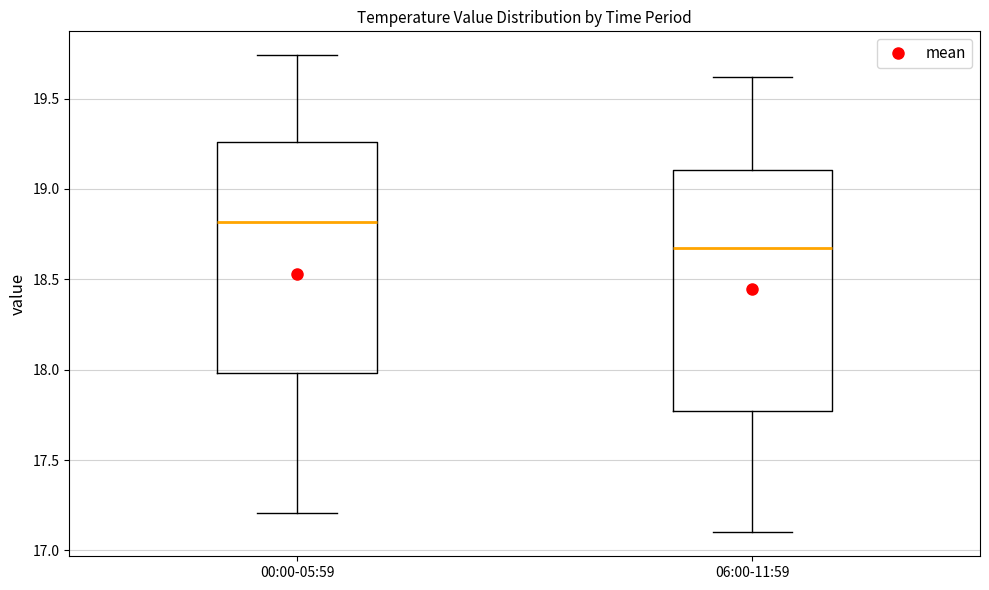

Which box is the tallest, from its lower edge to its upper edge?

06:00-11:59